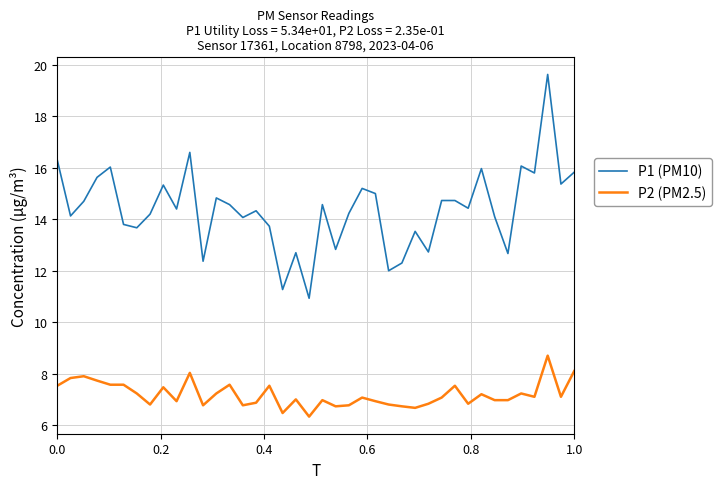

What are all the series names shown in the legend?

P1 (PM10), P2 (PM2.5)